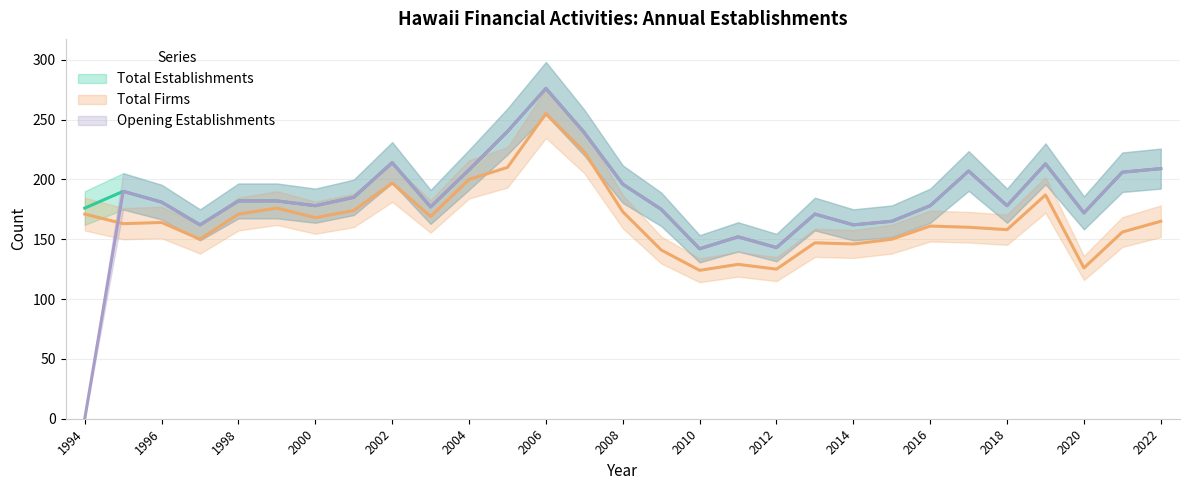

Which label corresponds to the largest value in the chart?

2006